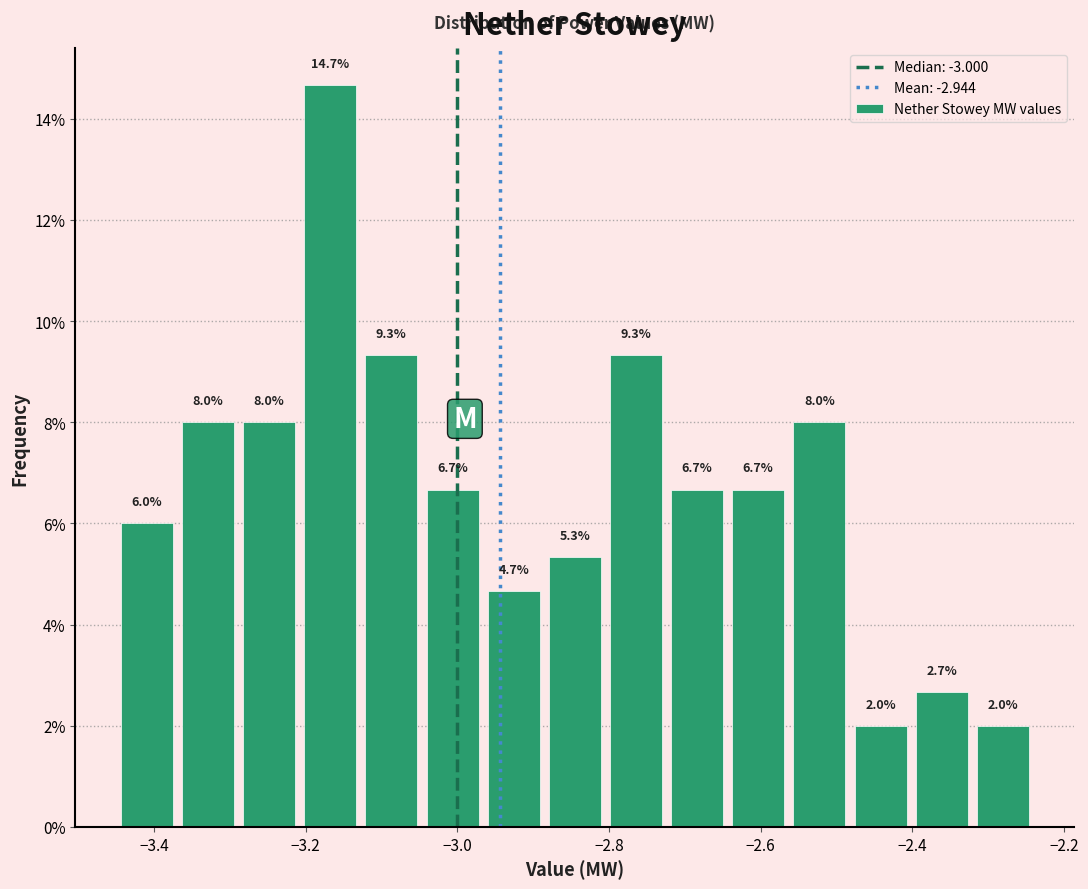

Reading left to right, transcribe this chart: for each bar, give the range it covers on the x-axis and its height. The bar edges are not printed on the chart, so give them approximately, as read against the axis.

-3.44 to -3.36: 6.0
-3.36 to -3.28: 8.0
-3.28 to -3.20: 8.0
-3.20 to -3.12: 14.7
-3.12 to -3.04: 9.3
-3.04 to -2.96: 6.7
-2.96 to -2.88: 4.7
-2.88 to -2.80: 5.3
-2.80 to -2.72: 9.3
-2.72 to -2.64: 6.7
-2.64 to -2.56: 6.7
-2.56 to -2.48: 8.0
-2.48 to -2.40: 2.0
-2.40 to -2.32: 2.7
-2.32 to -2.24: 2.0